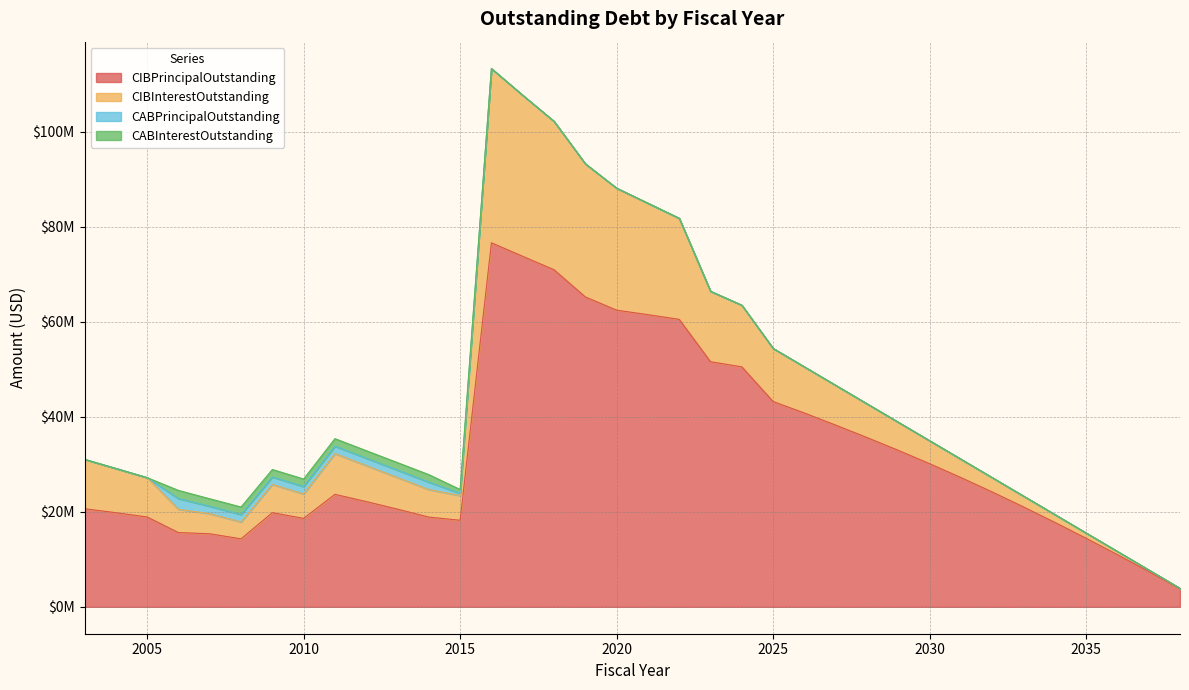

True or false: CIBPrincipalOutstanding and CABPrincipalOutstanding intersect in this chart.

False